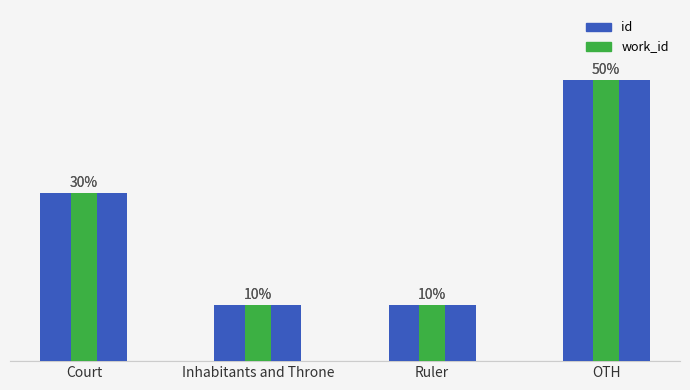

Which series has the largest total across all categories?

id